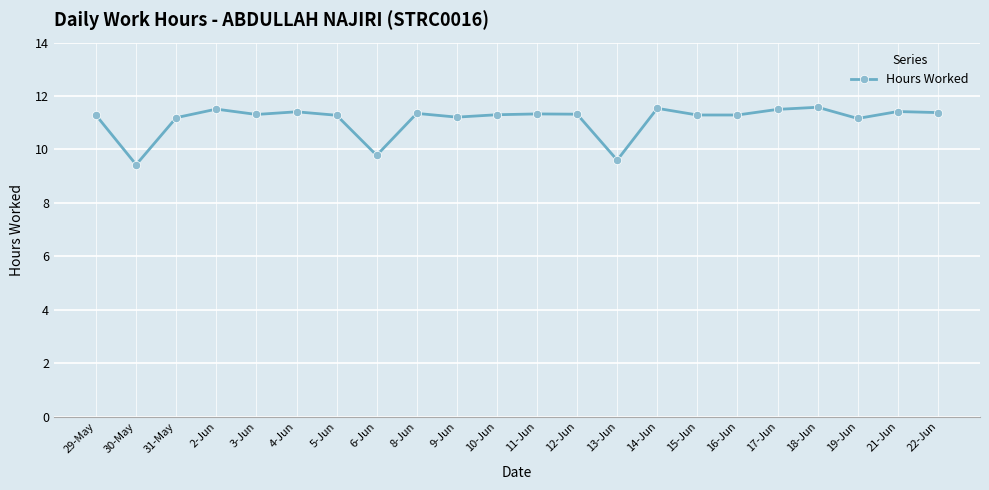

What is the minimum value shown in the chart?

9.4